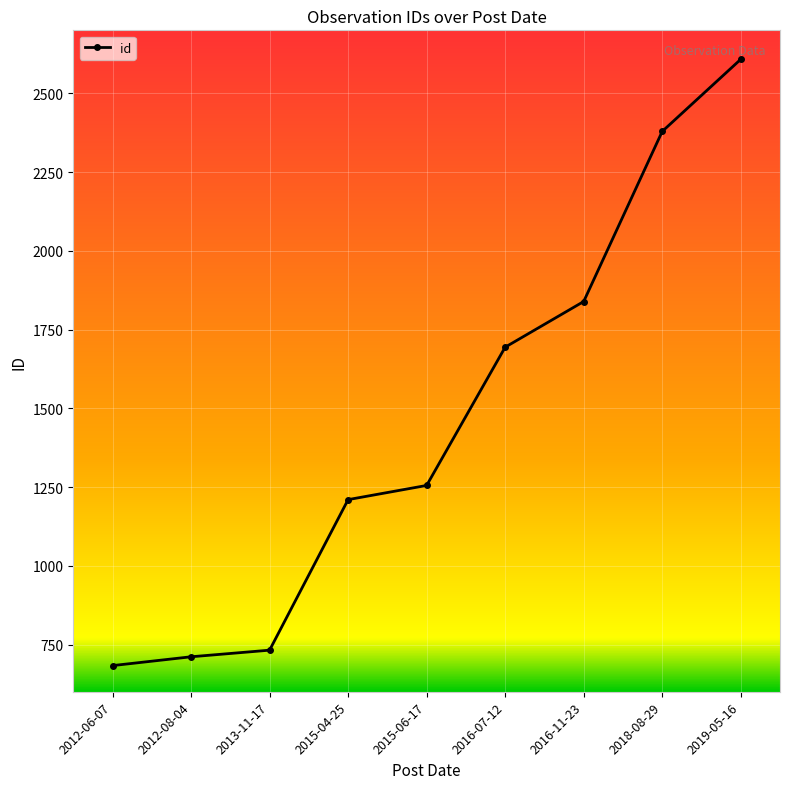

How many values are below 1255?

4